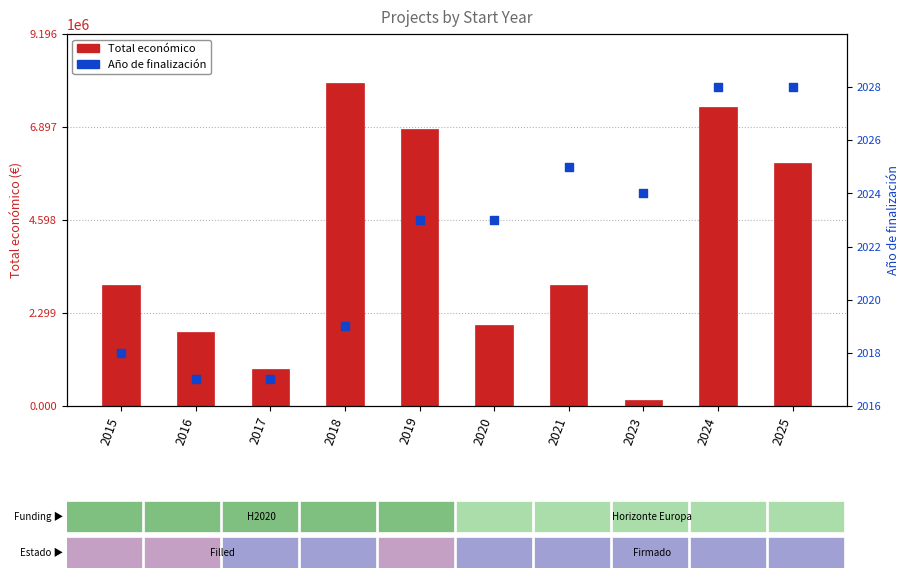

What is the total value across all series at 2025?

6002028